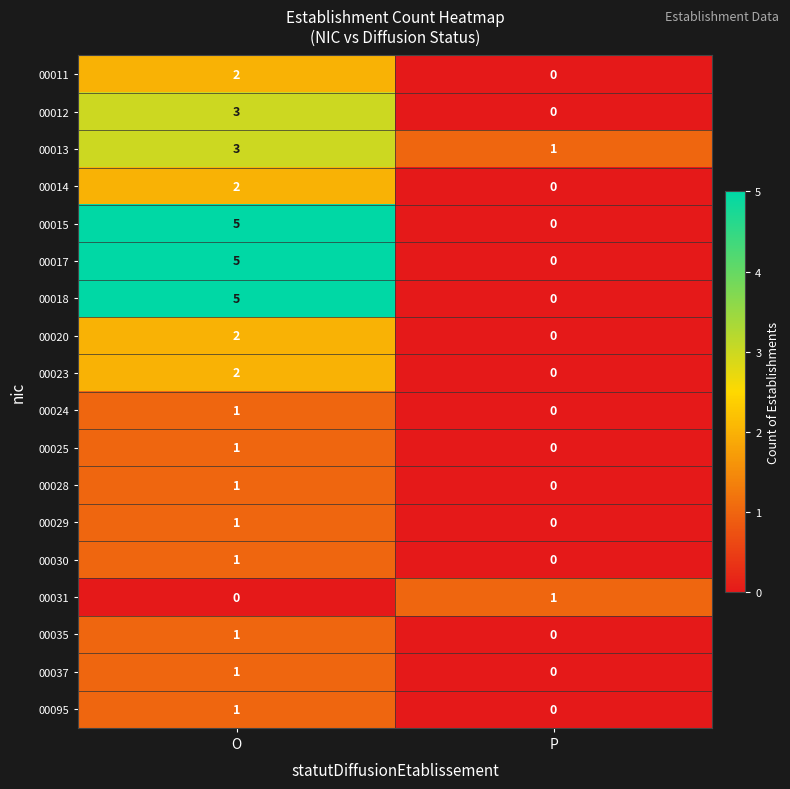

Which category has the highest value across all series?

O